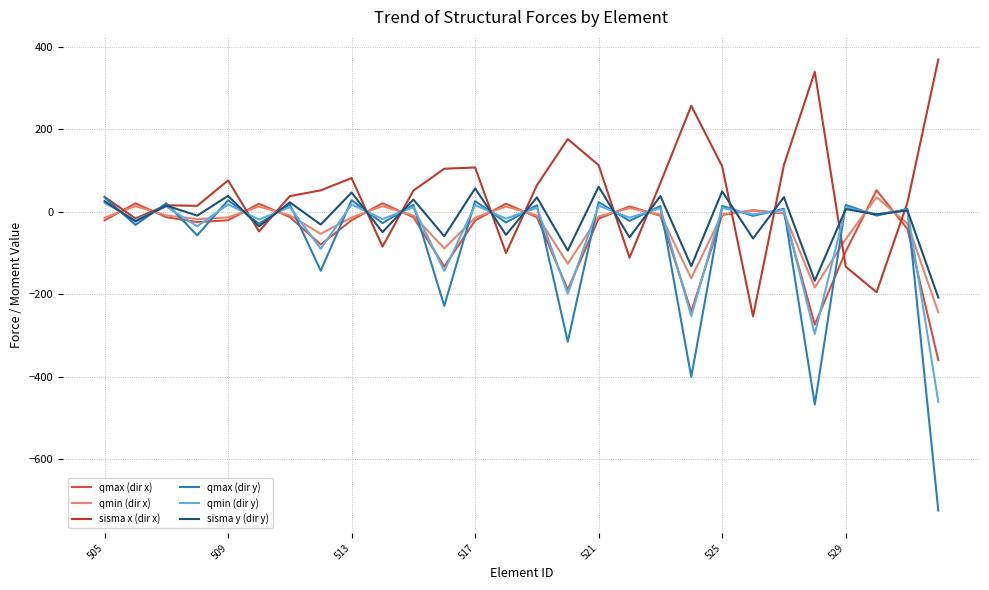

Reading right to left, list all the values displayed in this chart.

qmax (dir x): -359.3	-41.3	52.4	-96.2	-273.1	-3.7	4.1	-7.7	-241.8	-9.2	13.2	-16.3	-188.7	-12.7	19.9	-20.8	-132.6	-12.8	20.8	-20.1	-79.1	-12.5	19.7	-20.3	-24.9	-12.8	20.7	-20.3
qmin (dir x): -243.2	-28.3	35.7	-66.3	-183.3	-2.6	2.9	-5.4	-161.1	-6.2	9.0	-11.0	-125.8	-8.5	13.2	-13.9	-88.5	-8.5	13.9	-13.3	-53.1	-8.3	13.0	-13.4	-17.3	-8.7	13.9	-13.9
sisma x (dir x): 369.7	22.6	-194.7	-132.6	339.8	113.7	-253.2	110.6	257.3	69.9	-111.0	113.2	176.6	64.6	-99.8	107.7	104.7	51.6	-84.1	82.0	52.3	38.3	-47.2	76.3	14.8	16.1	-15.9	36.5
qmax (dir y): -724.0	7.2	-8.9	17.0	-466.9	7.6	-9.5	14.8	-400.0	14.2	-21.8	23.6	-314.7	16.2	-25.8	26.2	-227.7	17.3	-27.1	28.4	-142.7	17.8	-28.7	28.4	-56.8	20.8	-31.5	35.0
qmin (dir y): -460.4	4.6	-5.7	10.9	-295.8	5.0	-6.3	9.6	-252.4	9.1	-14.0	15.1	-198.1	10.2	-16.2	16.5	-142.9	11.0	-17.2	18.0	-89.2	11.4	-18.3	18.1	-34.9	13.0	-19.9	21.8
sisma y (dir y): -207.7	3.6	-6.2	6.8	-167.0	35.7	-64.5	49.8	-131.5	38.3	-61.6	61.0	-93.6	35.2	-55.8	57.0	-59.0	30.0	-49.1	46.9	-30.7	23.1	-35.1	38.8	-9.1	15.3	-23.1	26.0